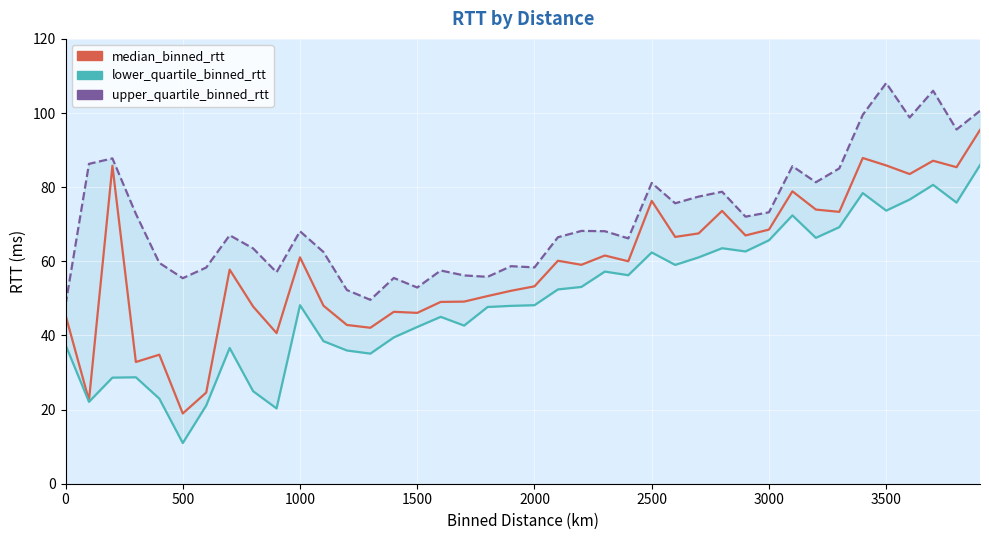

What is the sum of all lower_quartile_binned_rtt values?

1997.1